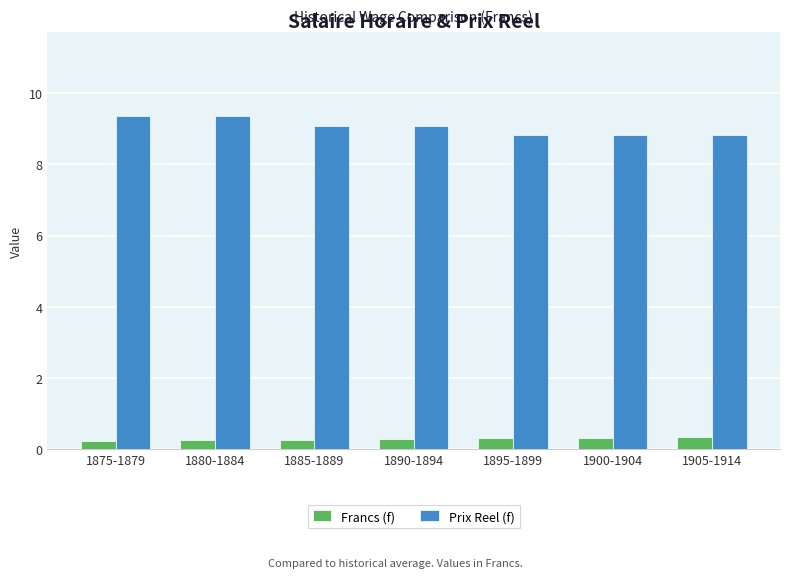

What is the difference between the Prix Reel (f) values at 1885-1889 and 1900-1904?

0.3